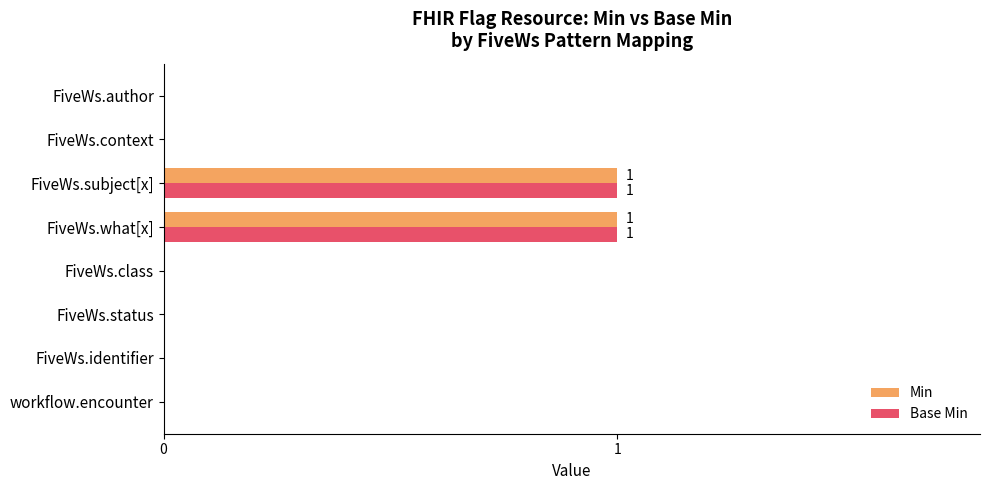

How many data points does each series have?

8